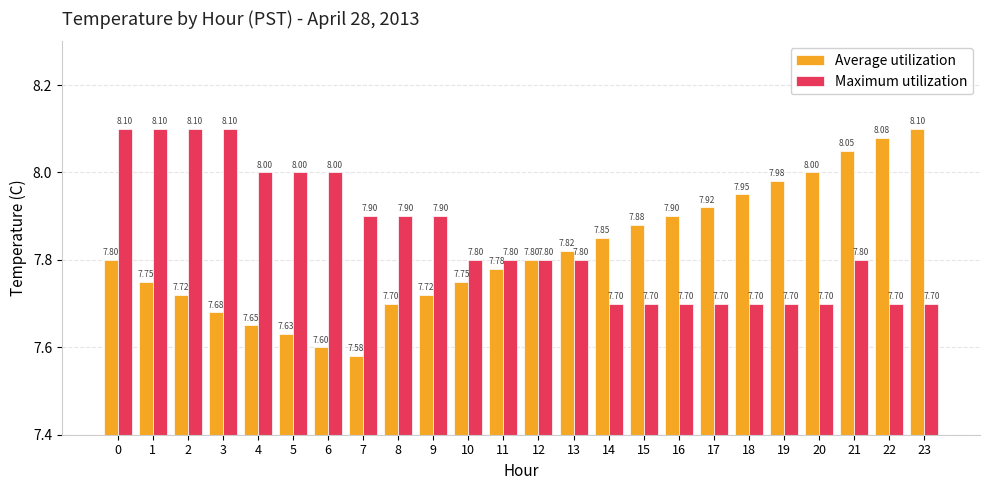

What is the average value of the Average utilization series?

7.8